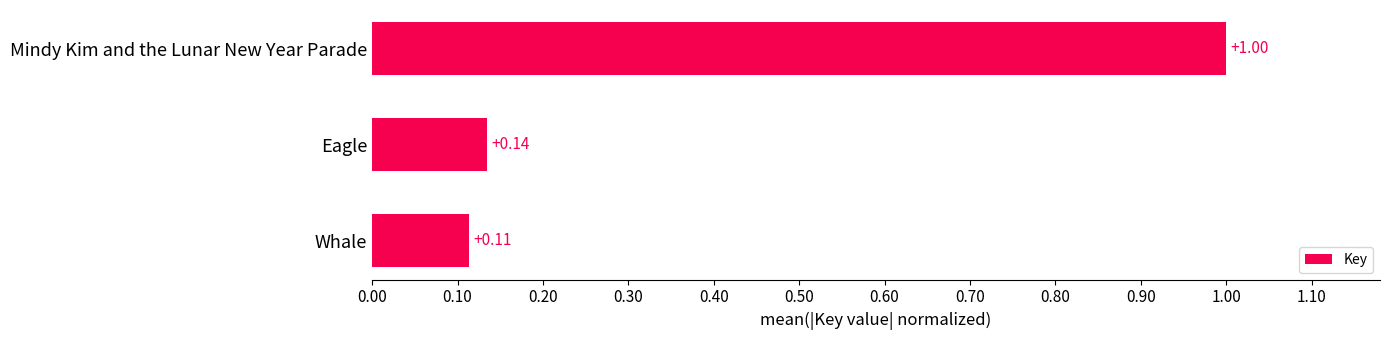

What is the sum of the values at Mindy Kim and the Lunar New Year Parade and Eagle?

1.1